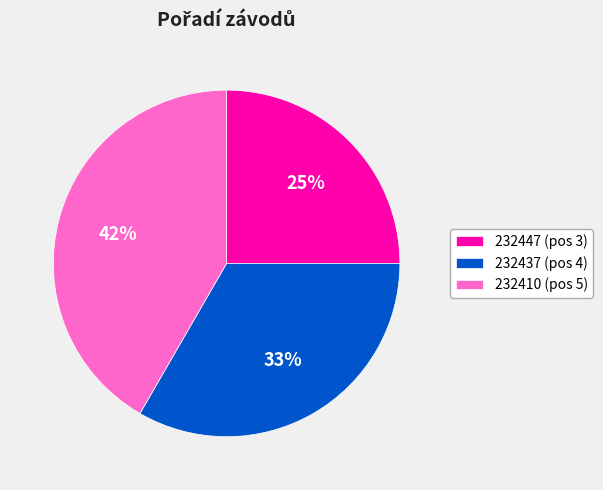

To the nearest percent, what is the average slice percentage?

33%